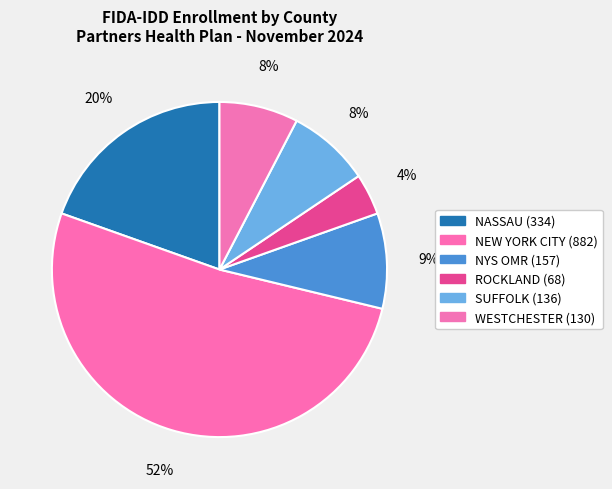

Which category has the biggest portion of the pie?

NEW YORK CITY